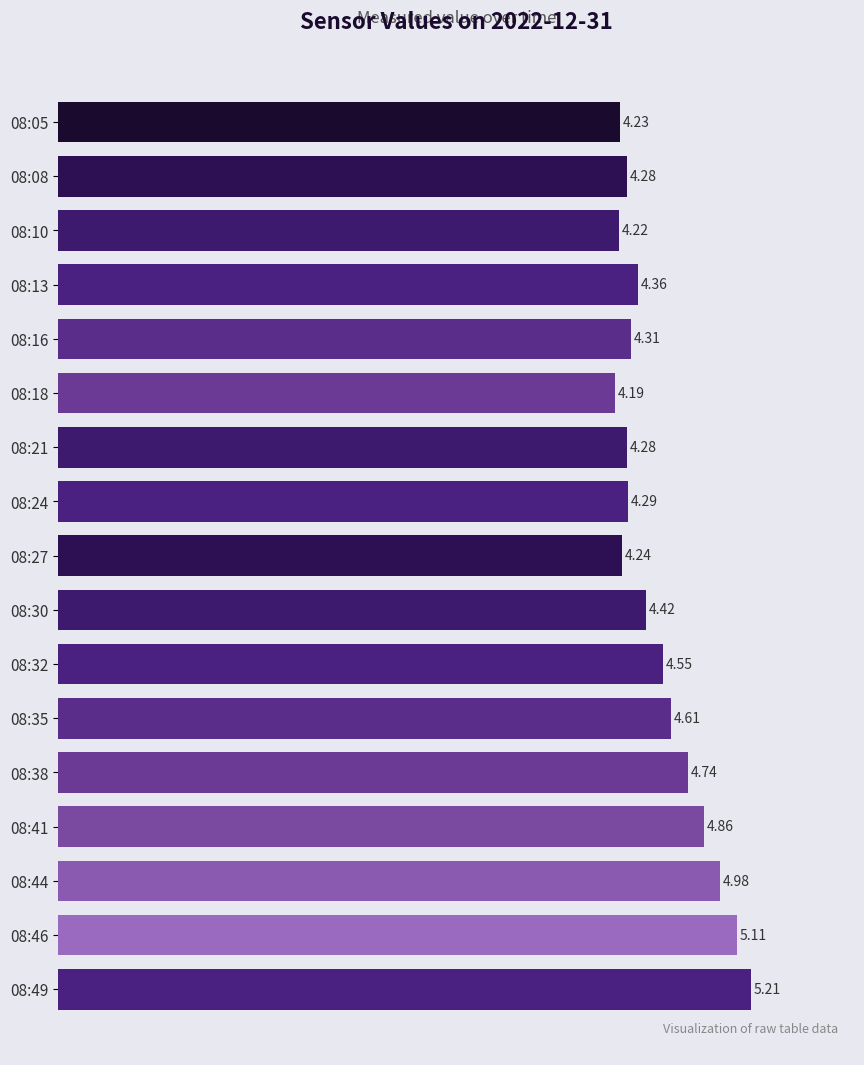

What is the difference between the maximum and second lowest values?

1.0